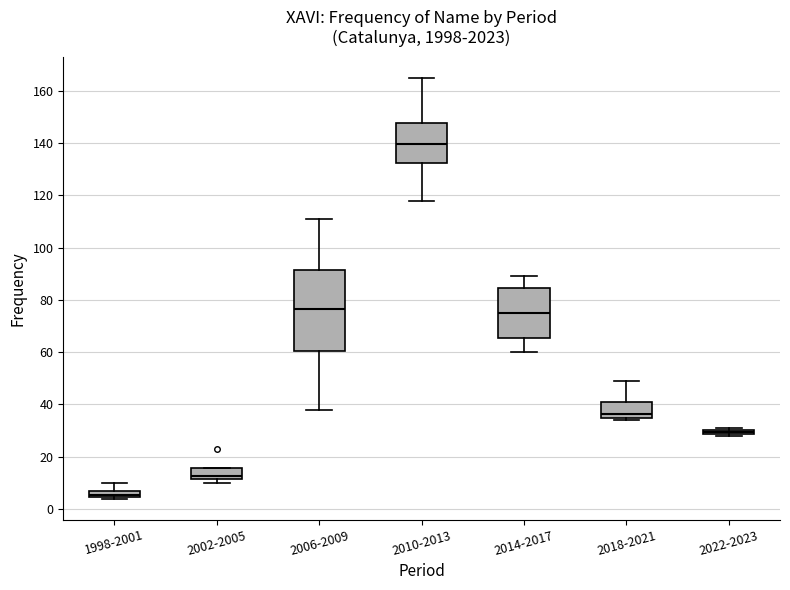

Which box is the tallest, from its lower edge to its upper edge?

2006-2009